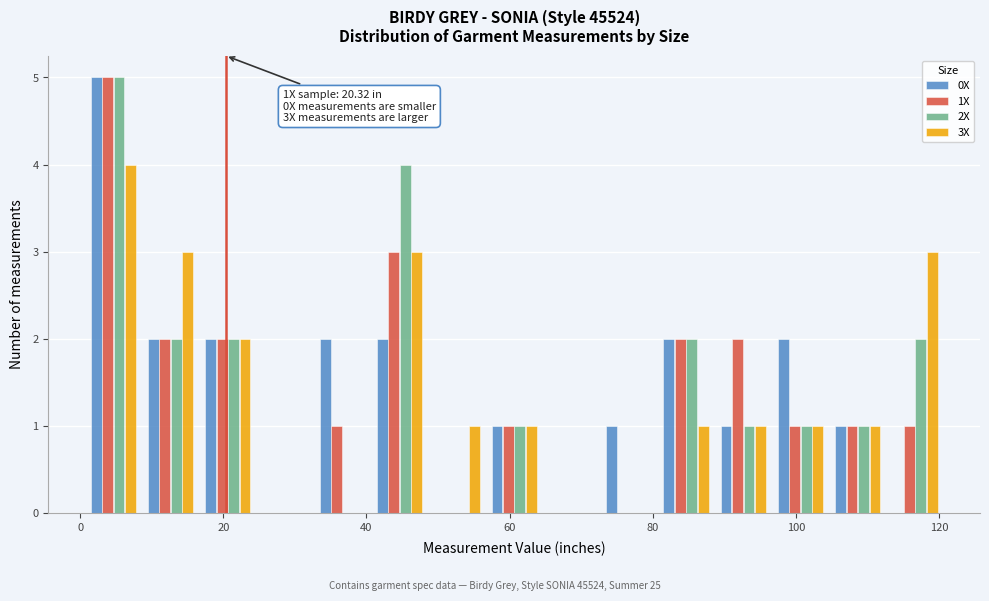

In the 1X series, which range on the x-axis has the tallest bar?

0 to 8